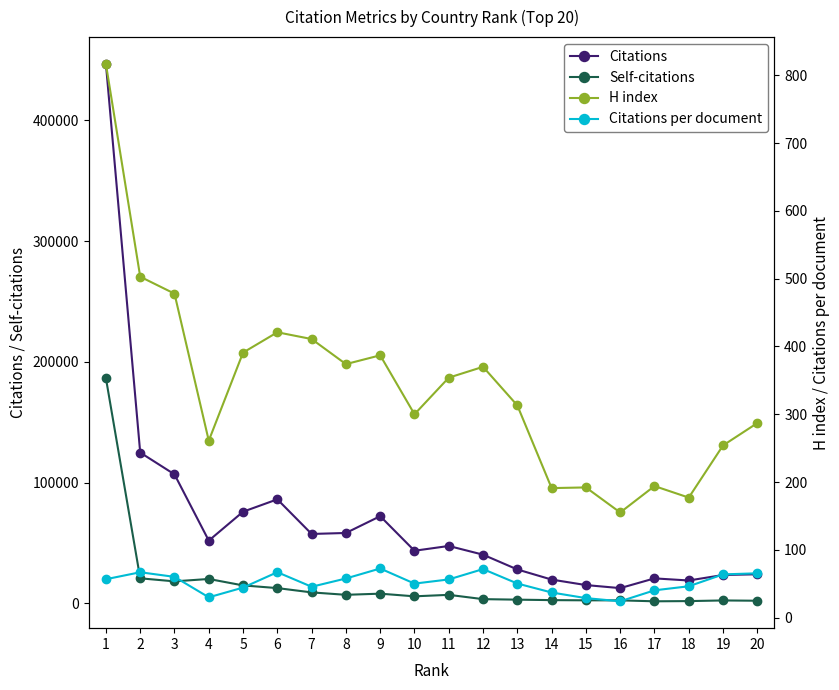

In H index, how many points are lower than both neighbors (excluding endpoints)?

6